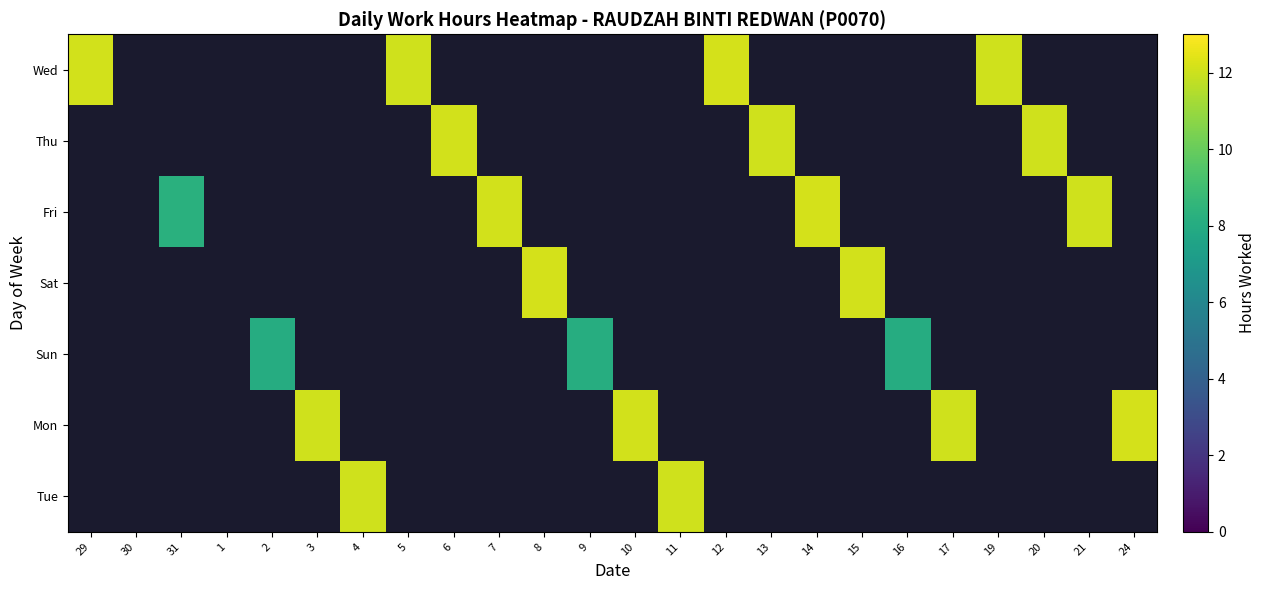

Which category has the highest value across all series?

8